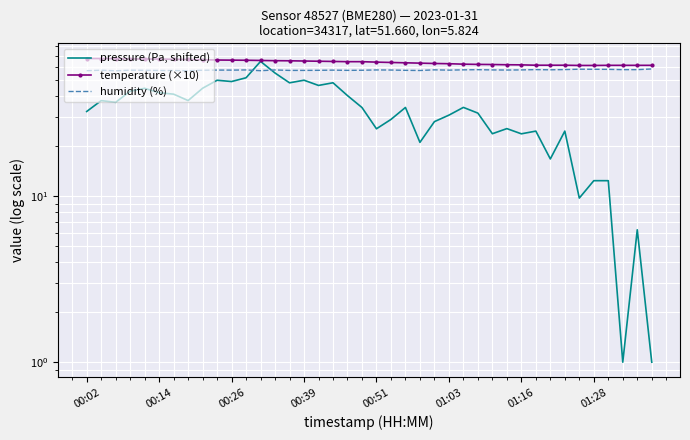

What position from the right is 11?

29